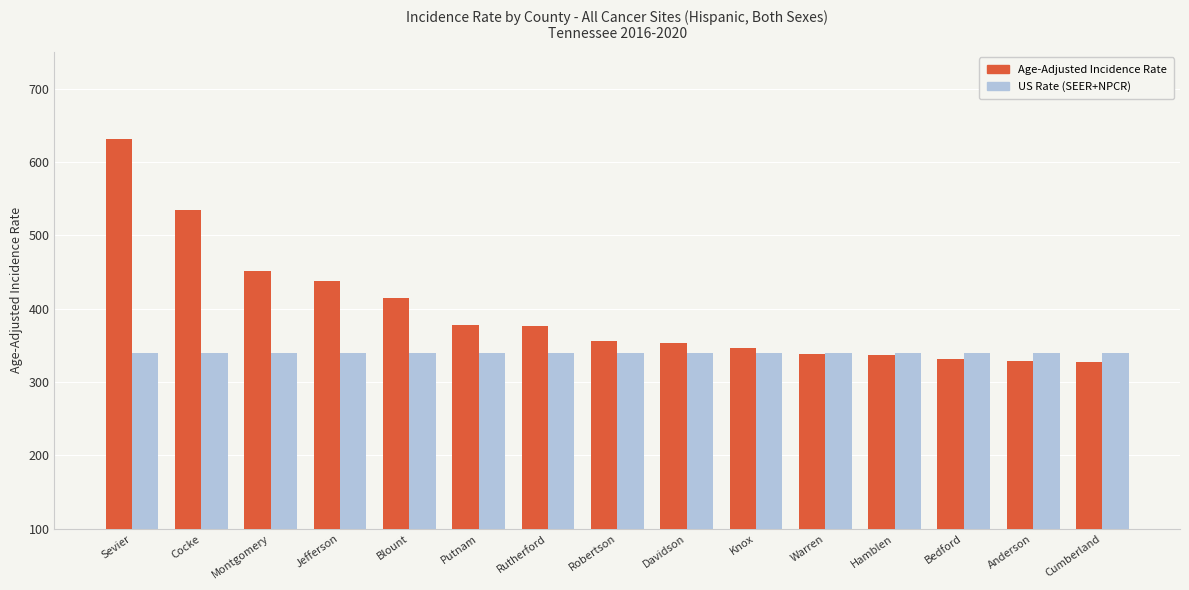

The value of Age-Adjusted Incidence Rate at Davidson is 577.9. True or false?

False